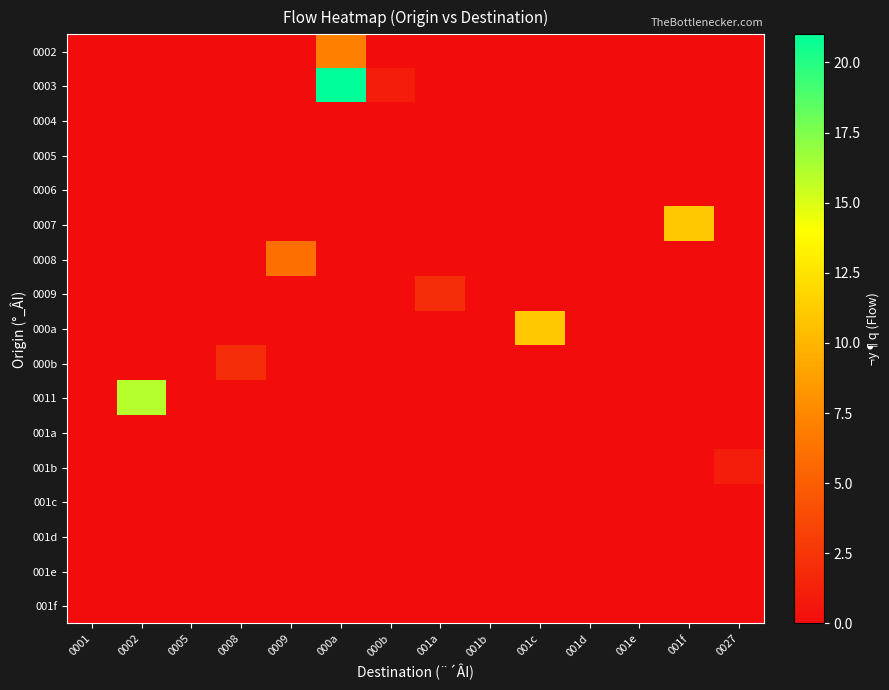

Which series has the largest range (max minus min)?

0003